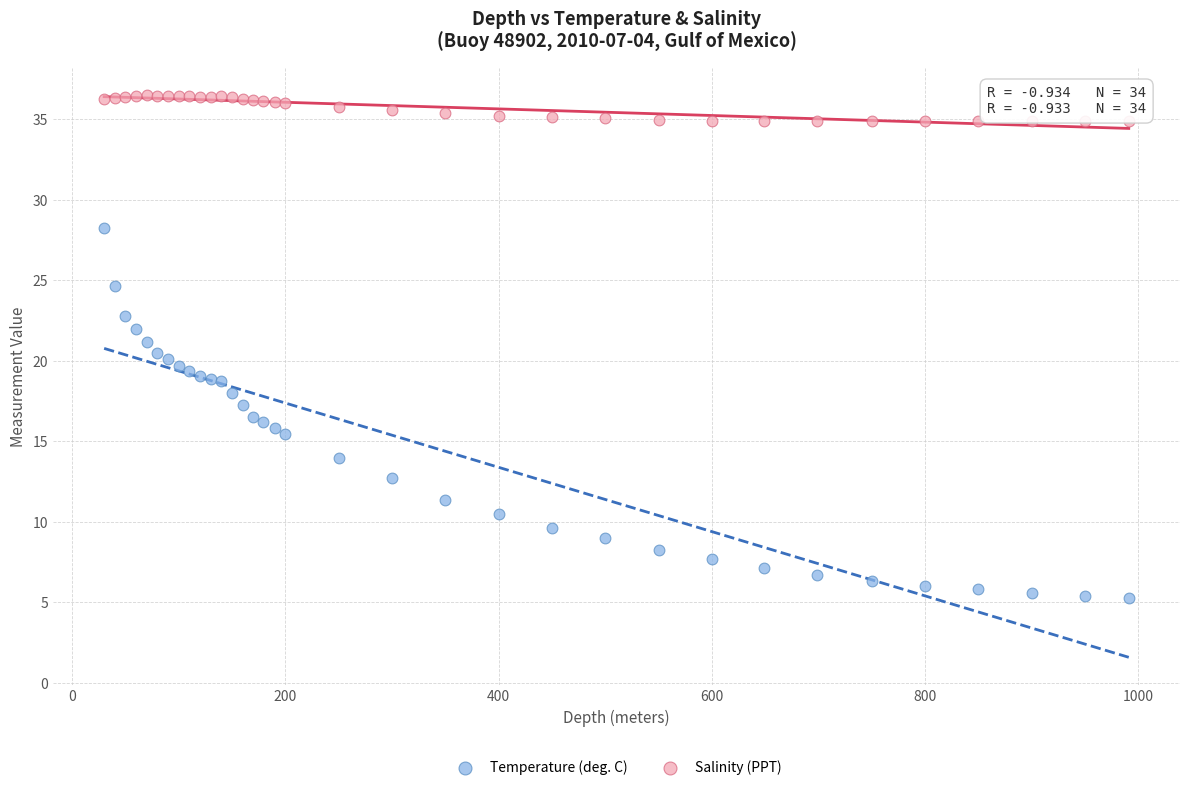

Which series has the largest Y range (max minus min)?

Temperature (deg. C)